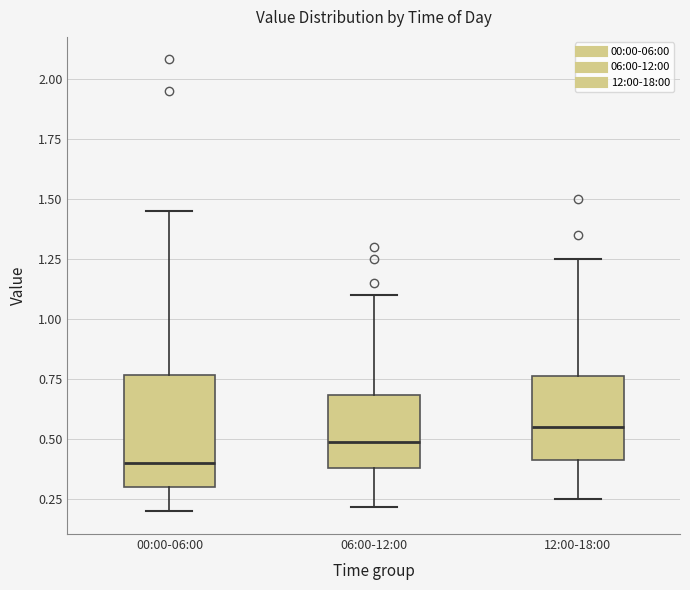

Reading left to right, read every box against the y-axis: the position of its median line, the range the box covers, and the ends of its whiskers. The values are not printed on the chart, so give them approximately, as read against the axis.

00:00-06:00: median 0.40, box 0.30 to 0.75, whiskers 0.20 to 1.45
06:00-12:00: median 0.50, box 0.40 to 0.70, whiskers 0.20 to 1.10
12:00-18:00: median 0.55, box 0.40 to 0.75, whiskers 0.25 to 1.25